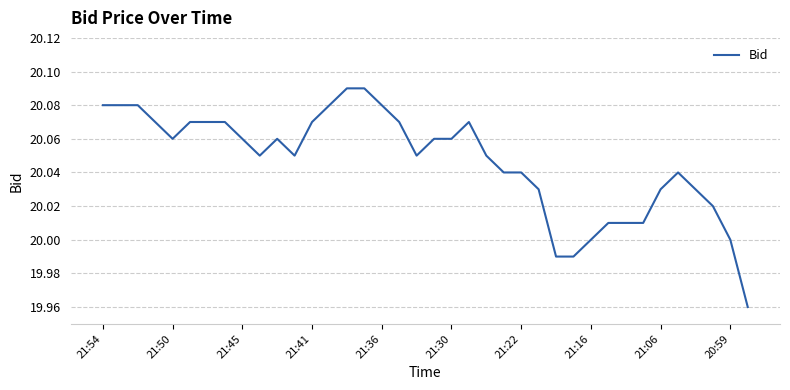

How many lines are shown in the chart?

1